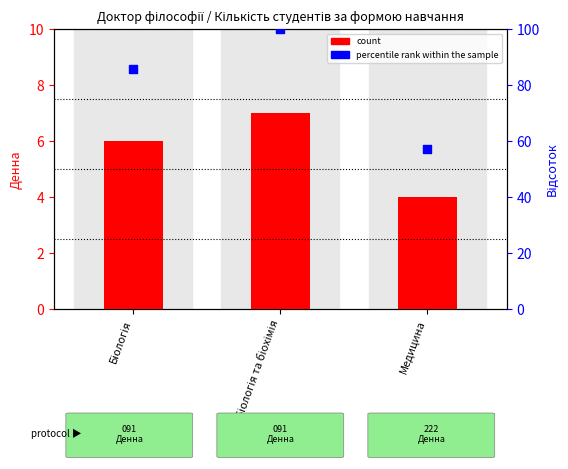

Is the value of percentile rank within the sample at Медицина greater than the value of Денна at Медицина?

Yes